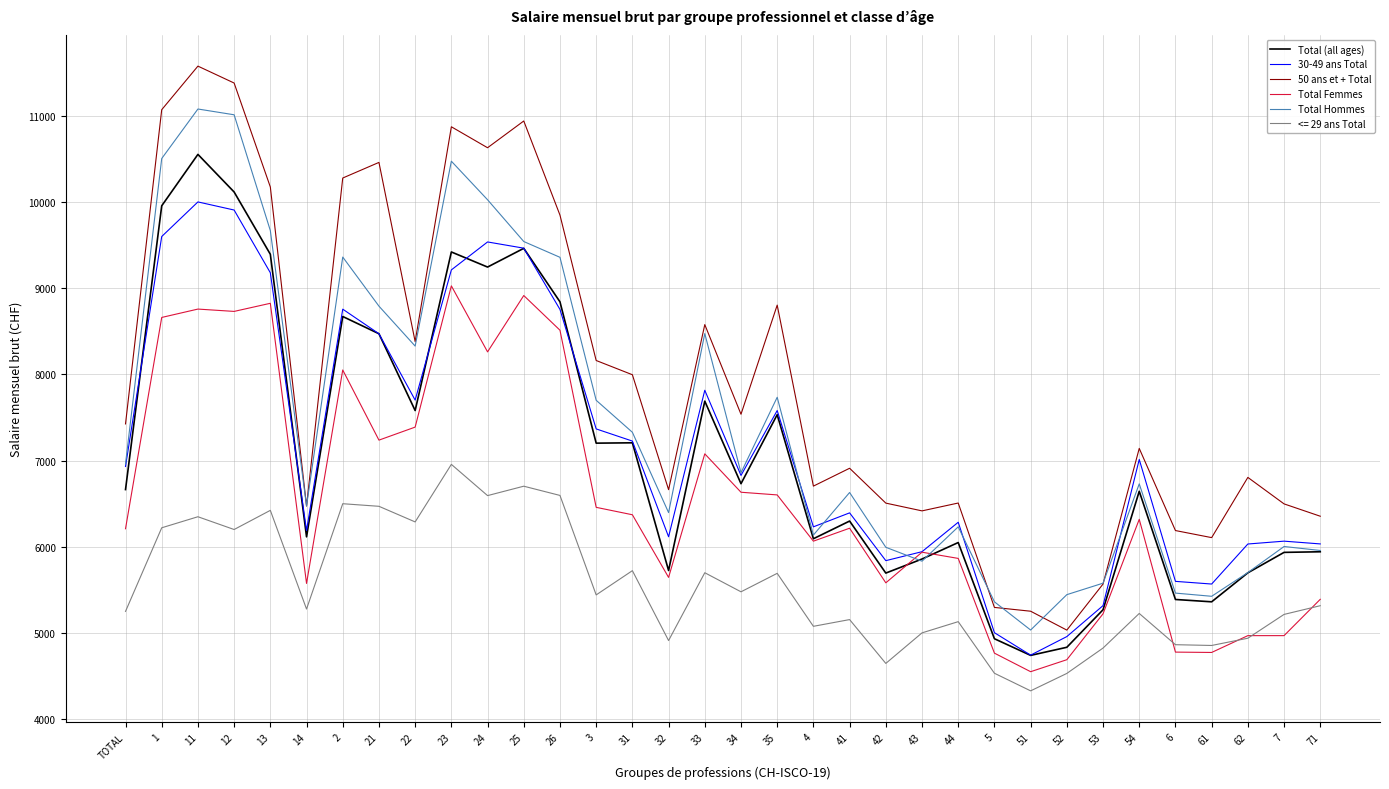

Which series has the largest total across all categories?

50 ans et + Total